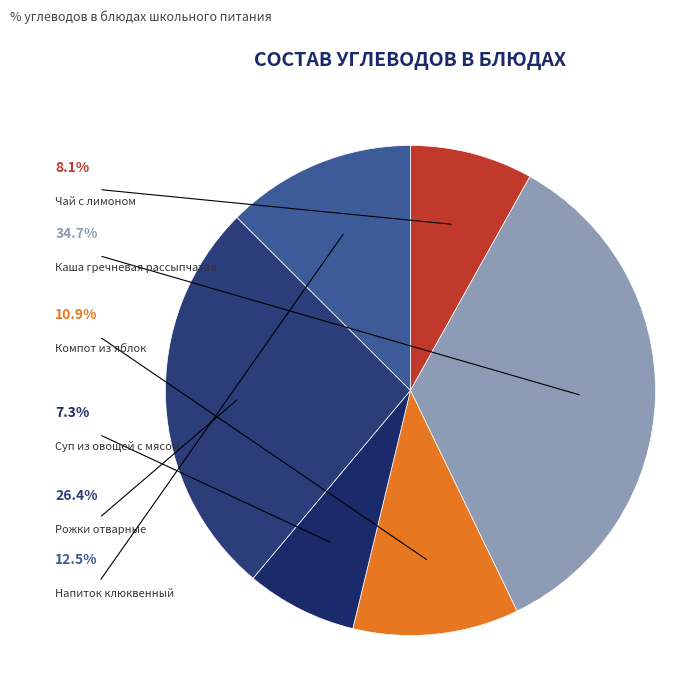

To the nearest percent, what percentage of the pie is Каша гречневая рассыпчатая?

35%